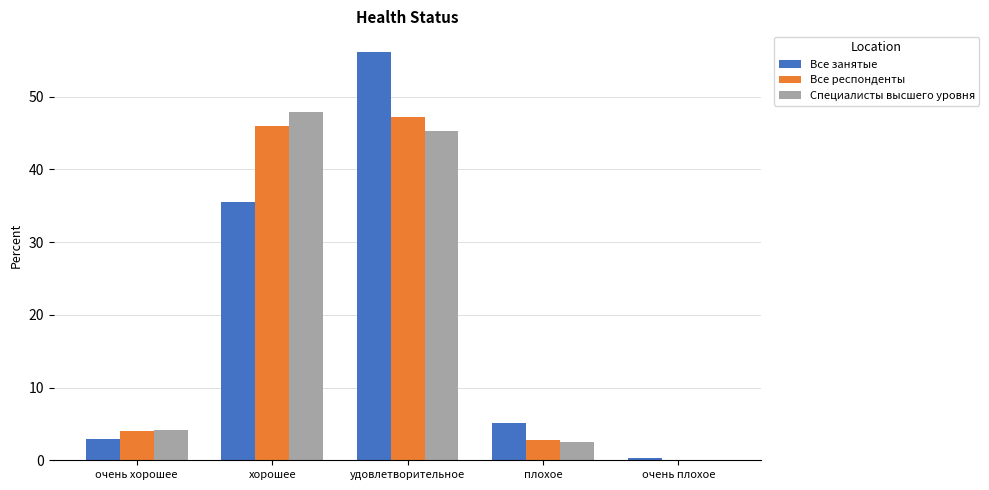

Read the Все респонденты value at удовлетворительное.

47.2